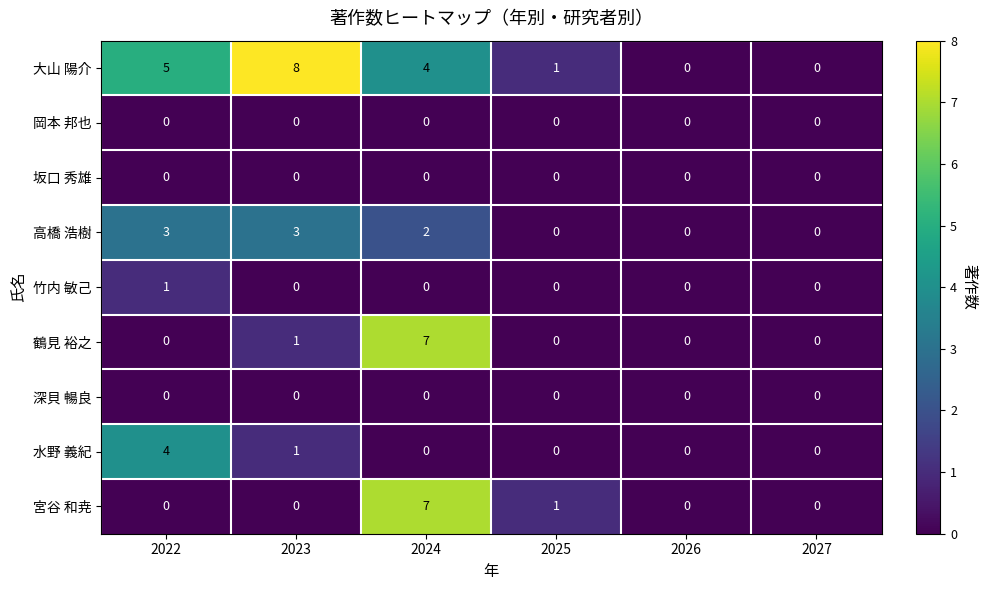

Which series has the largest range (max minus min)?

大山 陽介